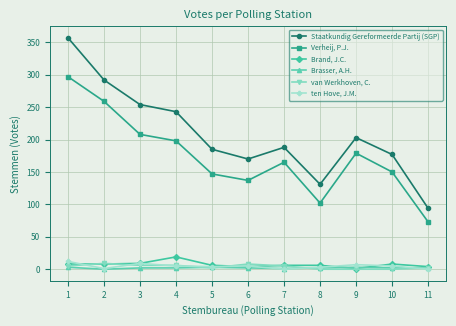

Which series has the widest spread of values?

Staatkundig Gereformeerde Partij (SGP)